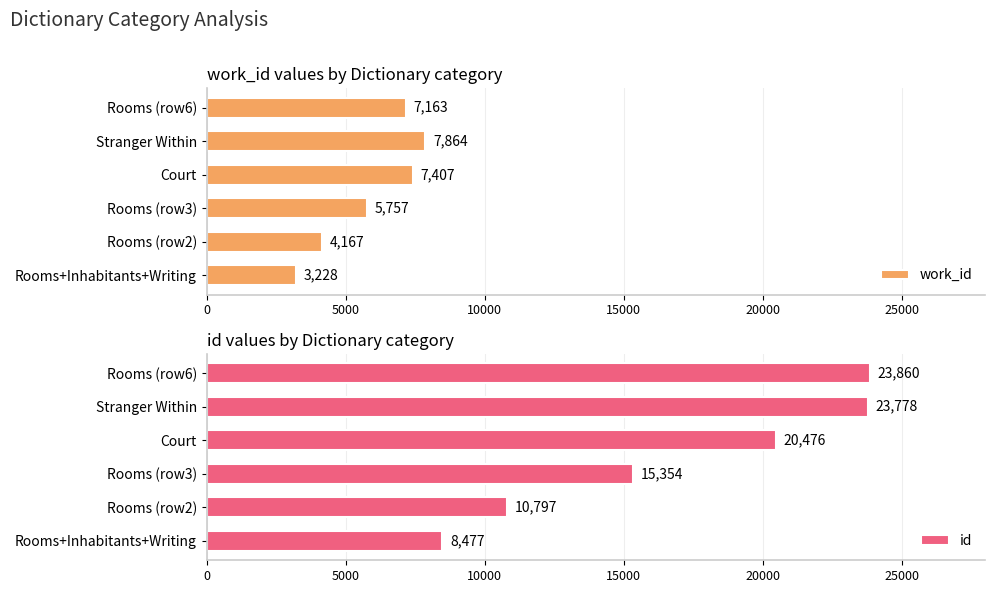

How many bars are there in each group?

2